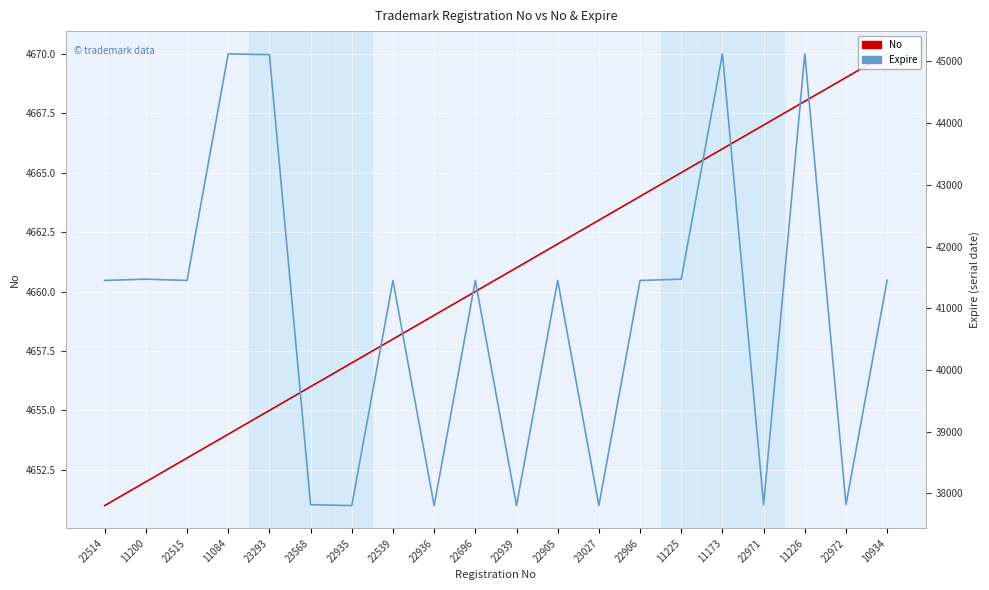

True or false: No has more than 2 points higher than both neighbors.

False